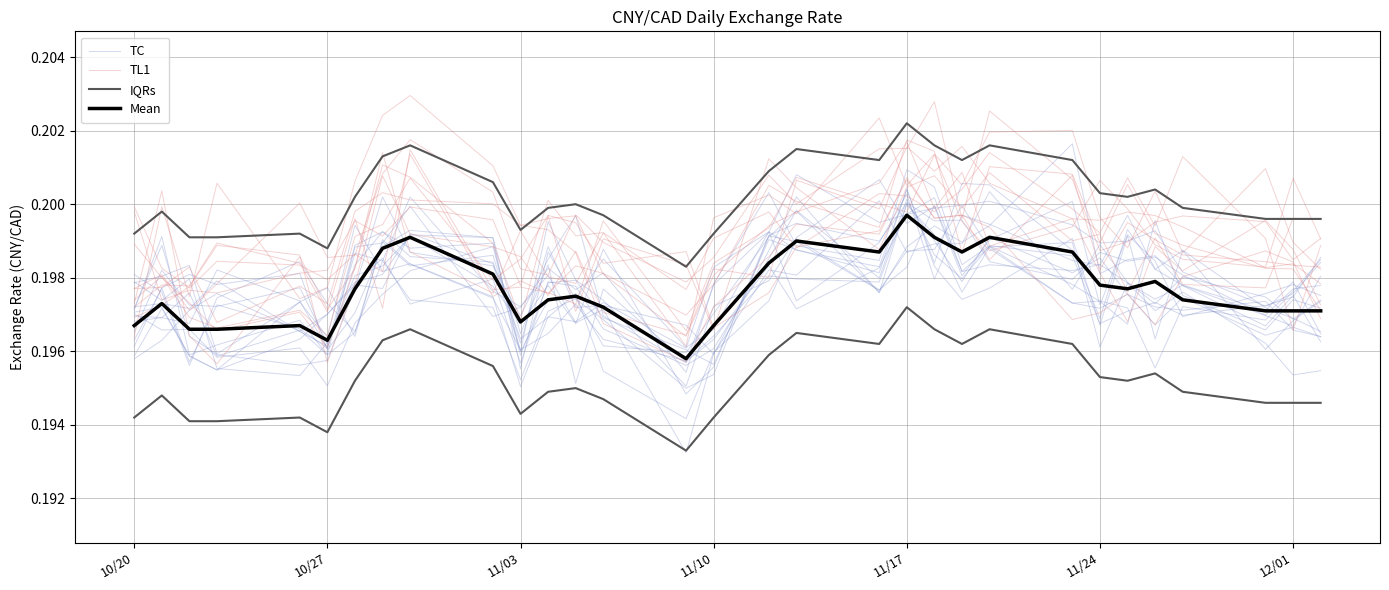

The value of TC at 25 is 0.3. True or false?

False